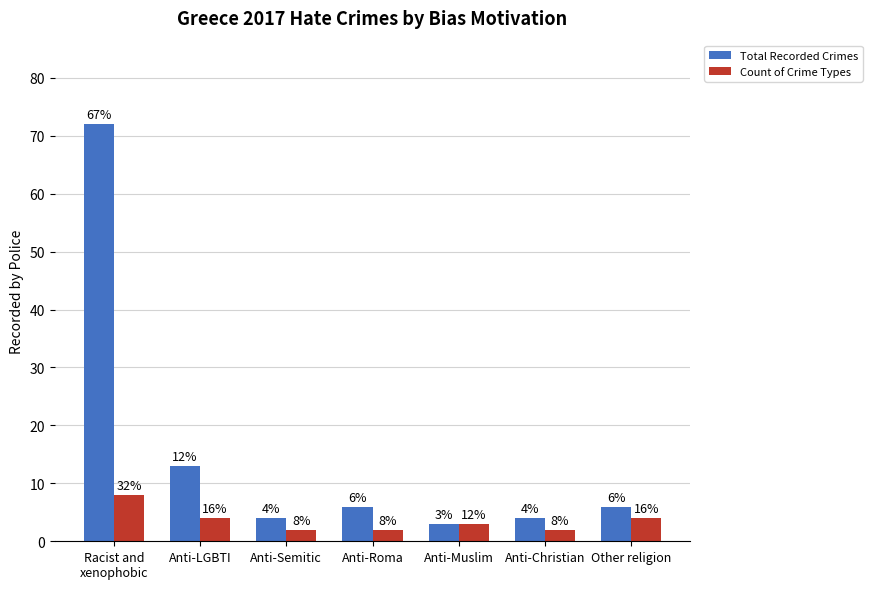

What is the difference between the highest and lowest values at Other religion?

2